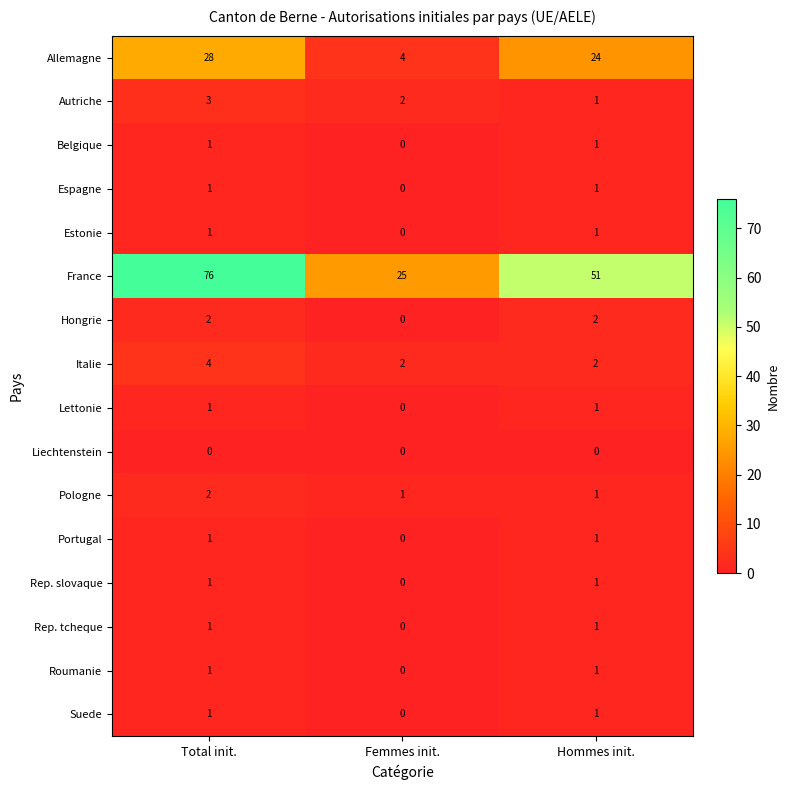

What is the total value across all series at Hommes init.?

90